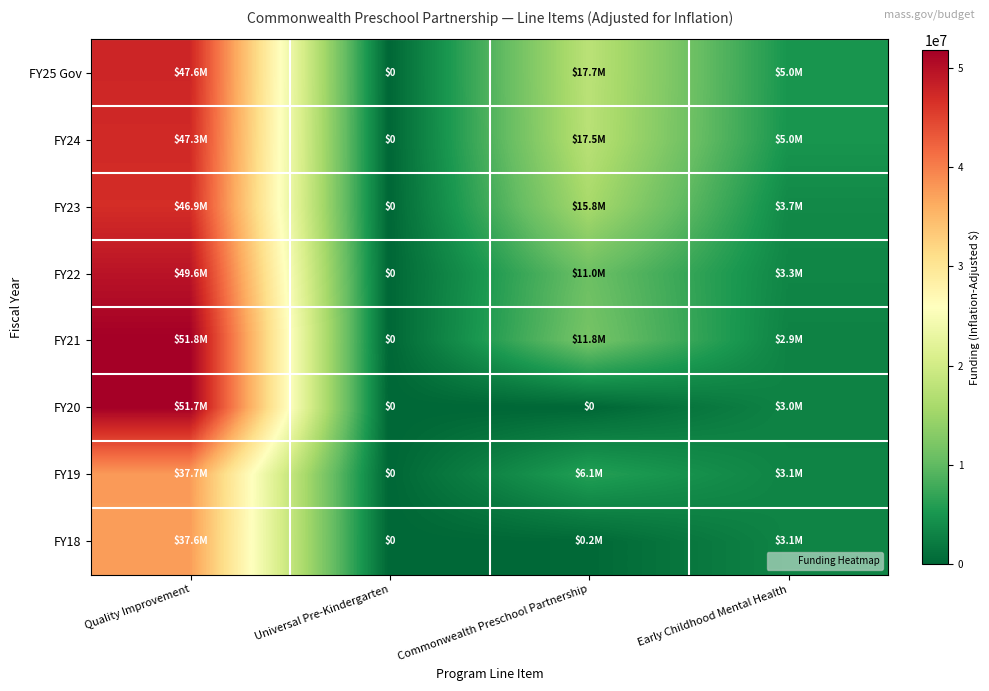

Where does the FY21 series first go above 11757558?

Quality Improvement